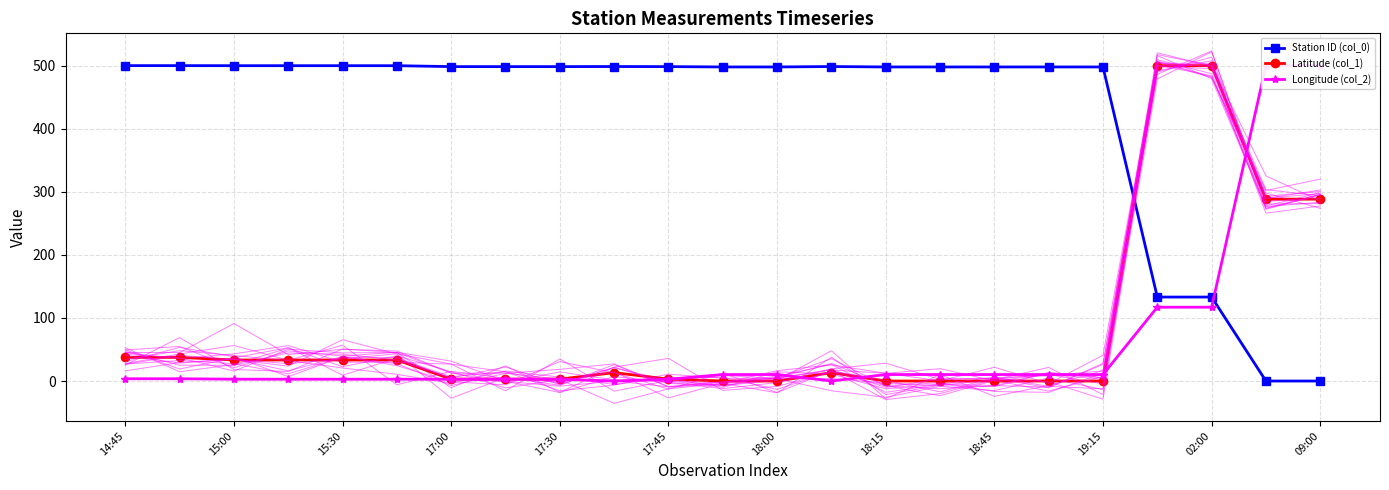

True or false: Latitude (col_1) and Station ID (col_0) intersect in this chart.

True